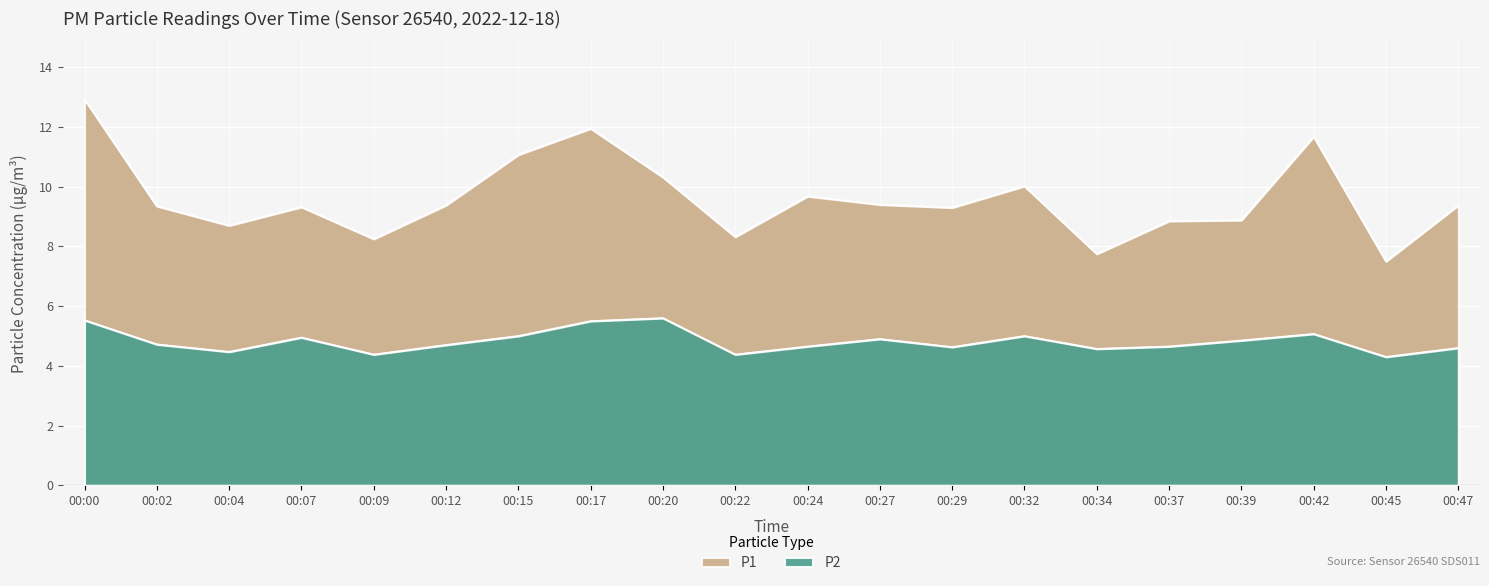

At which category does P2 reach its first local peak?

00:07